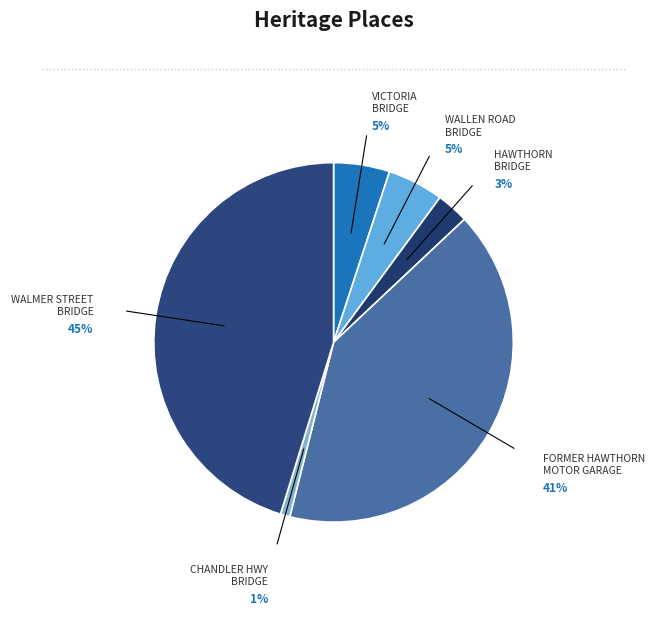

What is the ratio of the value at WALLEN ROAD BRIDGE to the value at WALMER STREET BRIDGE?

0.1